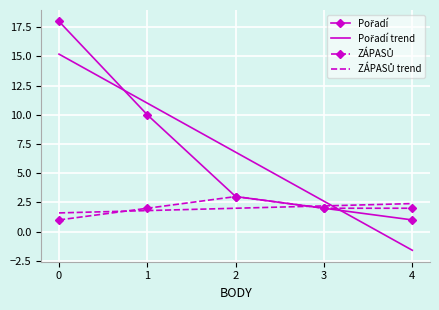

At which category does the chart reach its minimum across all series?

4